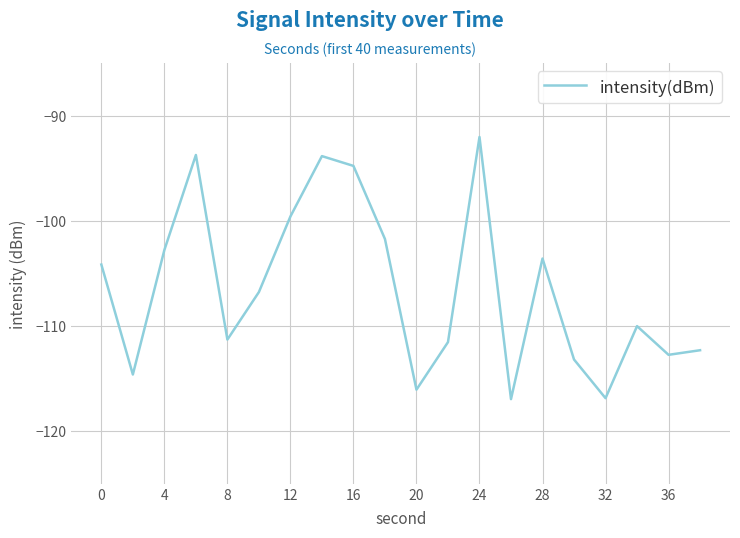

What is the greatest value displayed?

-92.0